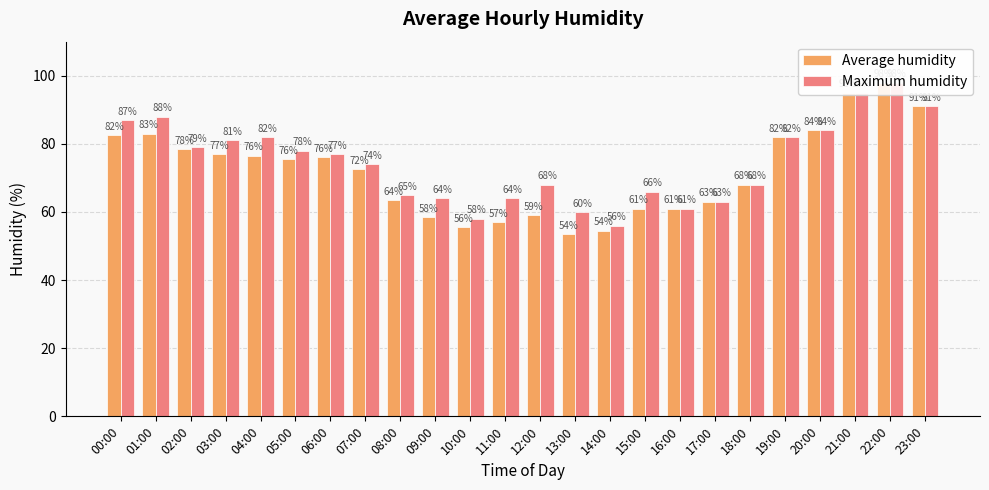

The Maximum humidity series shows 141.5 at 21:00. True or false?

False